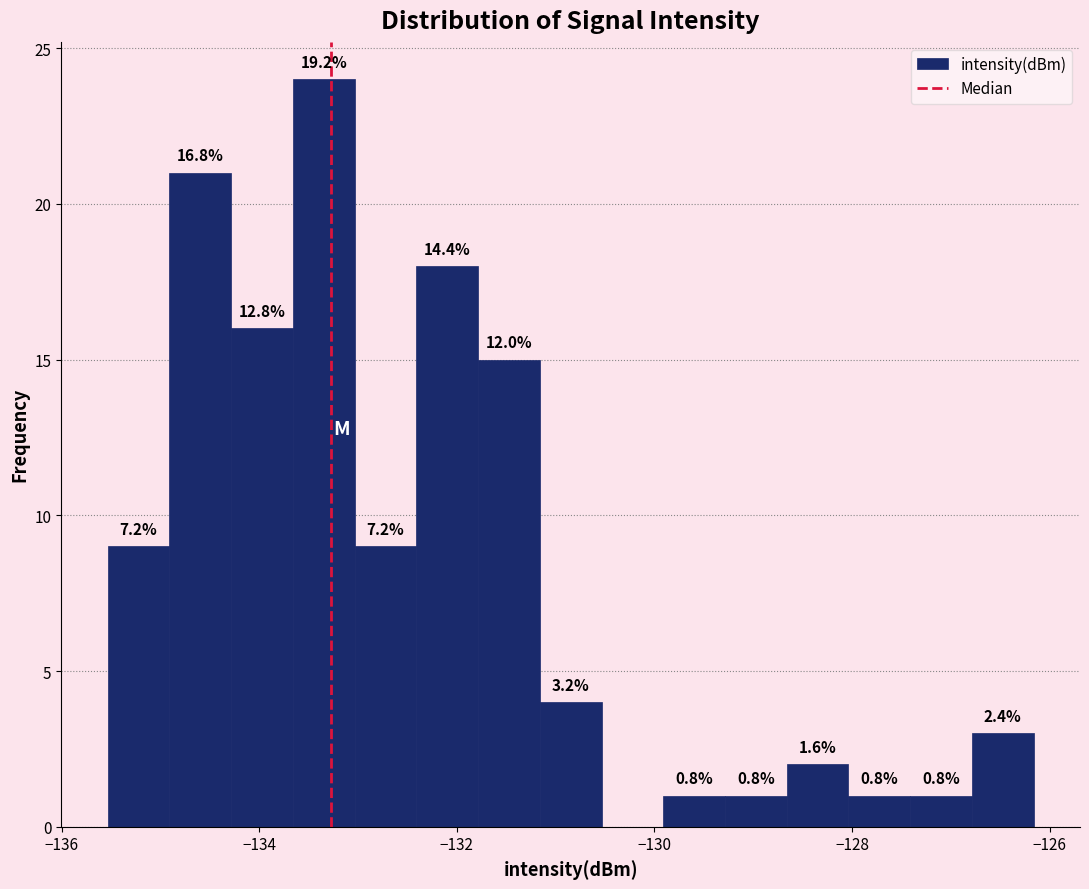

Around what value on the x-axis is the tallest bar? Give the approximate position of its centre, as read against the axis.

-133.4